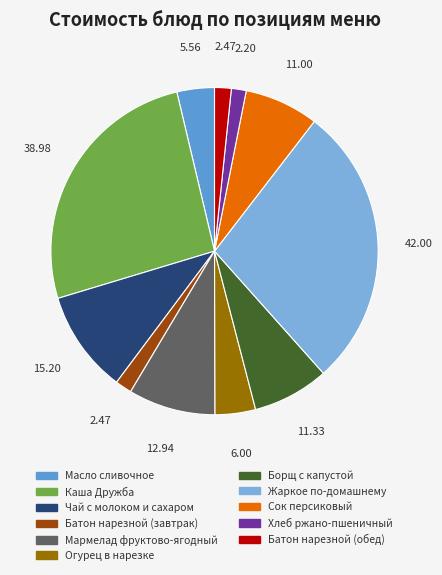

Is Батон нарезной (обед) the majority of the pie?

No